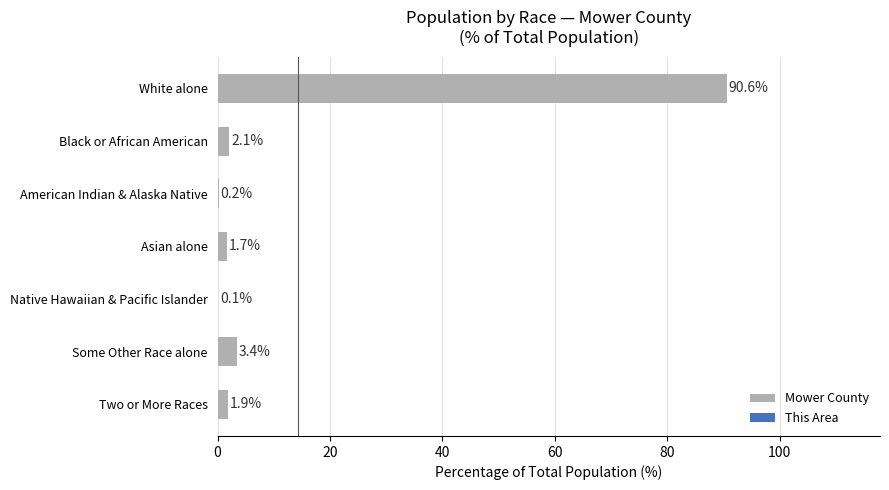

Between Two or More Races and Asian alone, which is larger?

Two or More Races